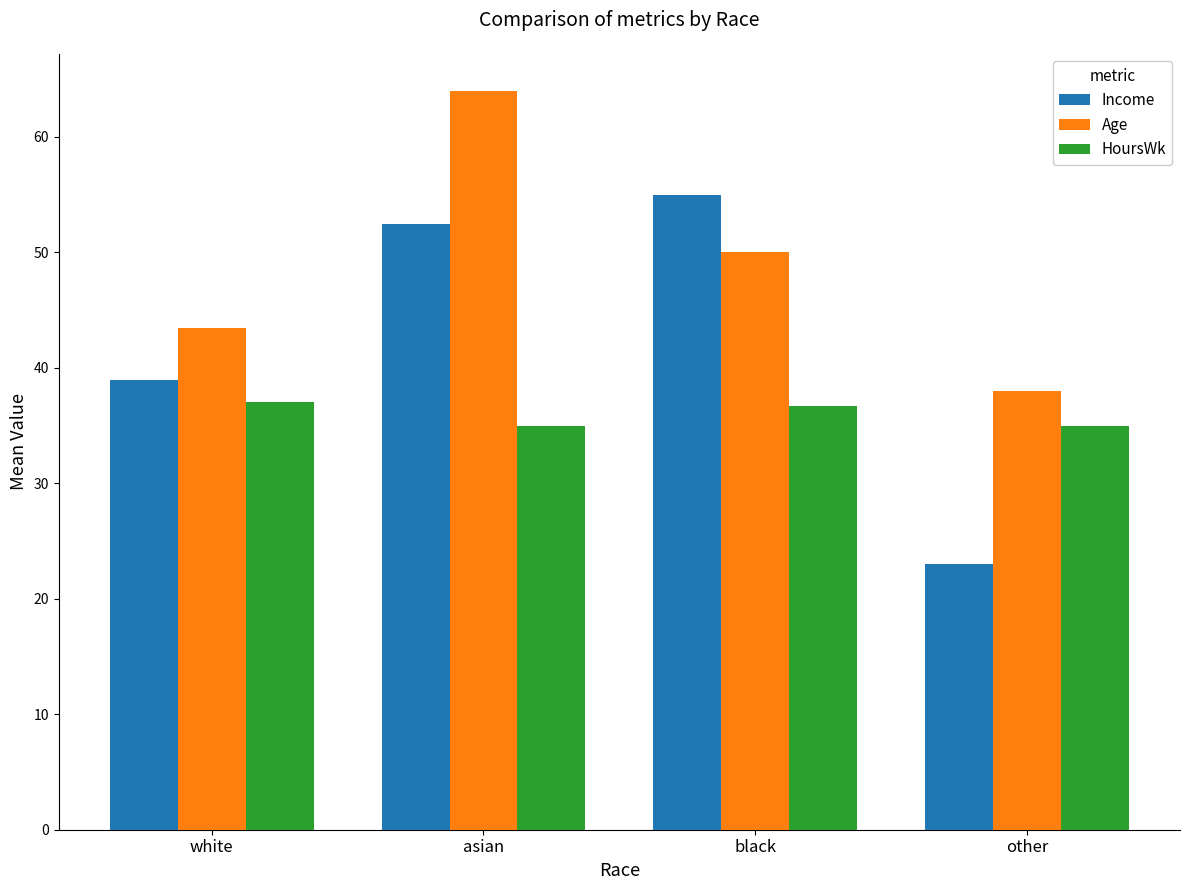

Is the value of Income at other greater than the value of HoursWk at white?

No